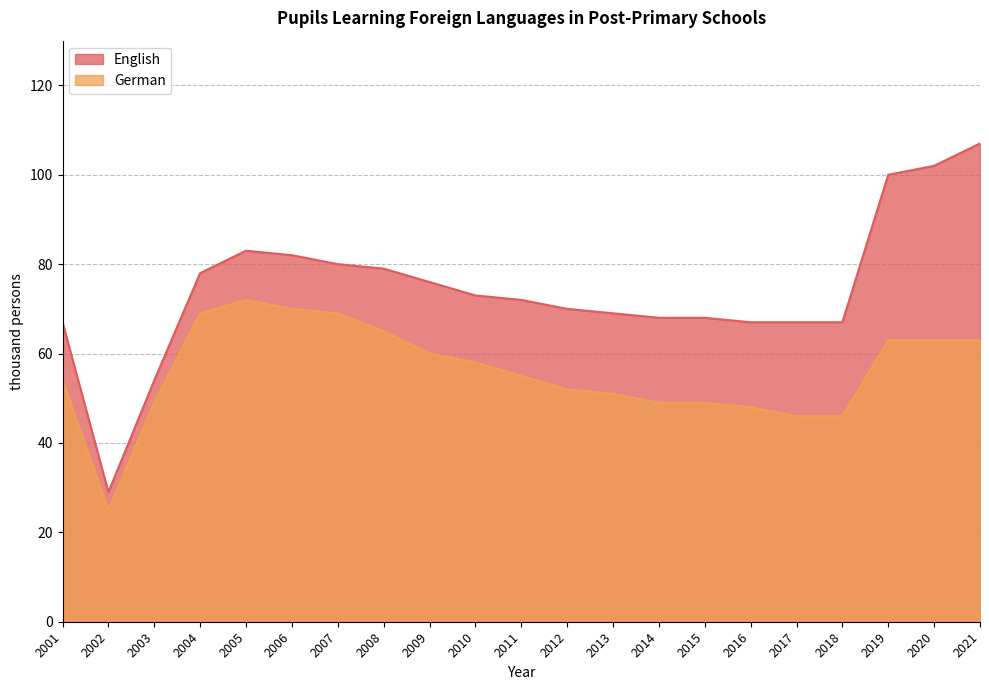

At 2009, list the series in order from smallest to largest.

German, English